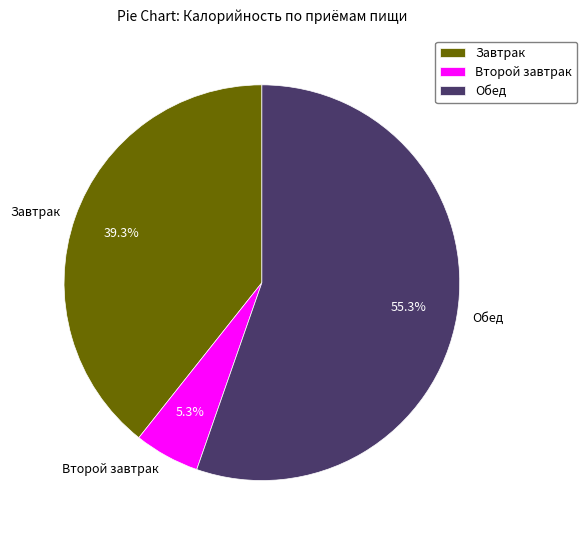

How many slices are in this pie chart?

3